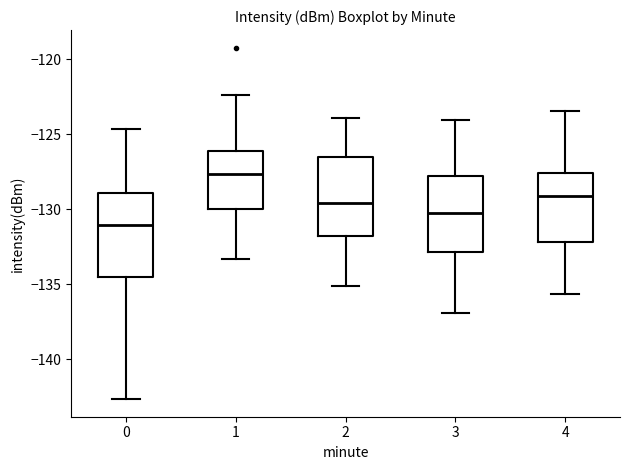

Where does the median line of the box at x = 1 sit on the y-axis? The values are not printed on the chart, so give them approximately, as read against the axis.

-127.5